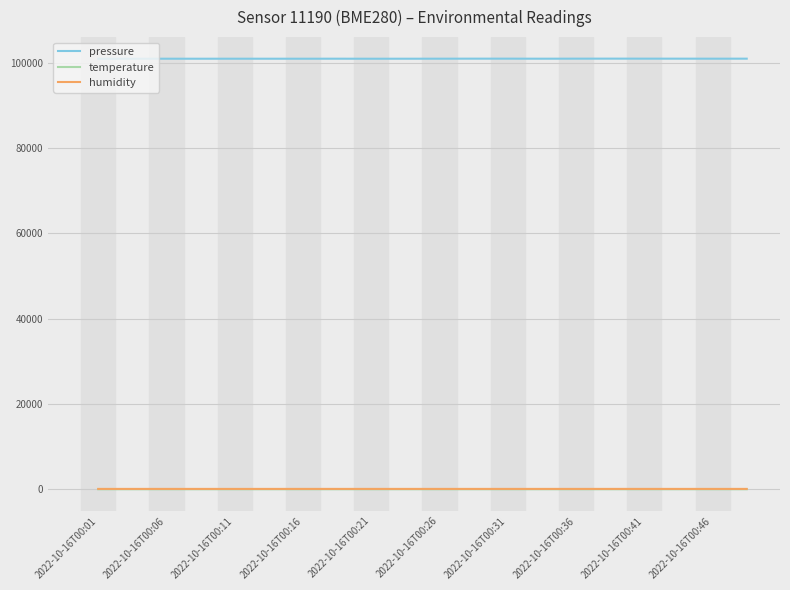

Count the number of data series in this chart.

3